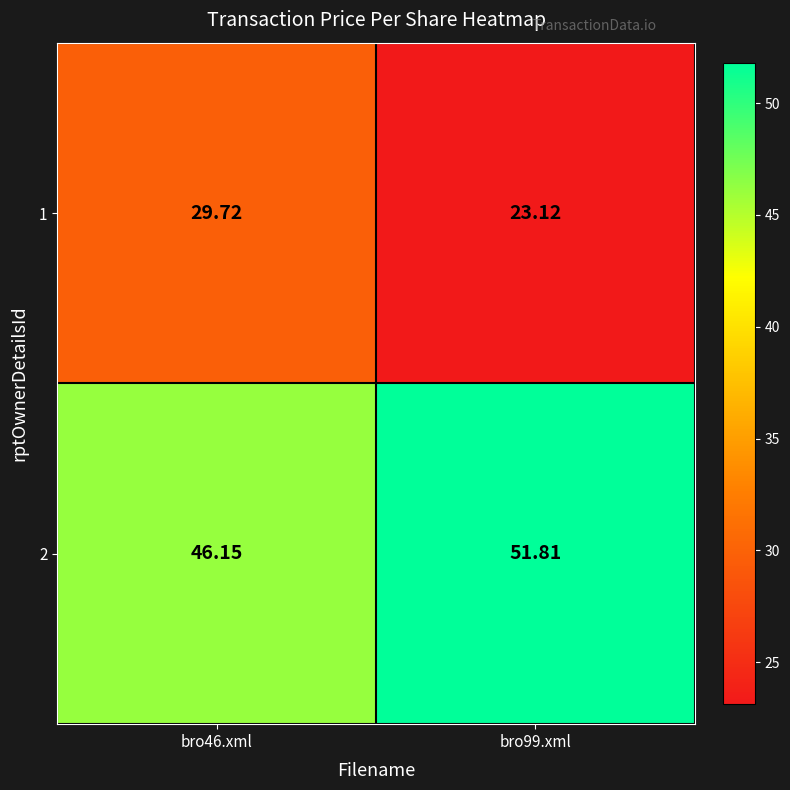

What is the difference between the highest and lowest values at bro46.xml?

16.4